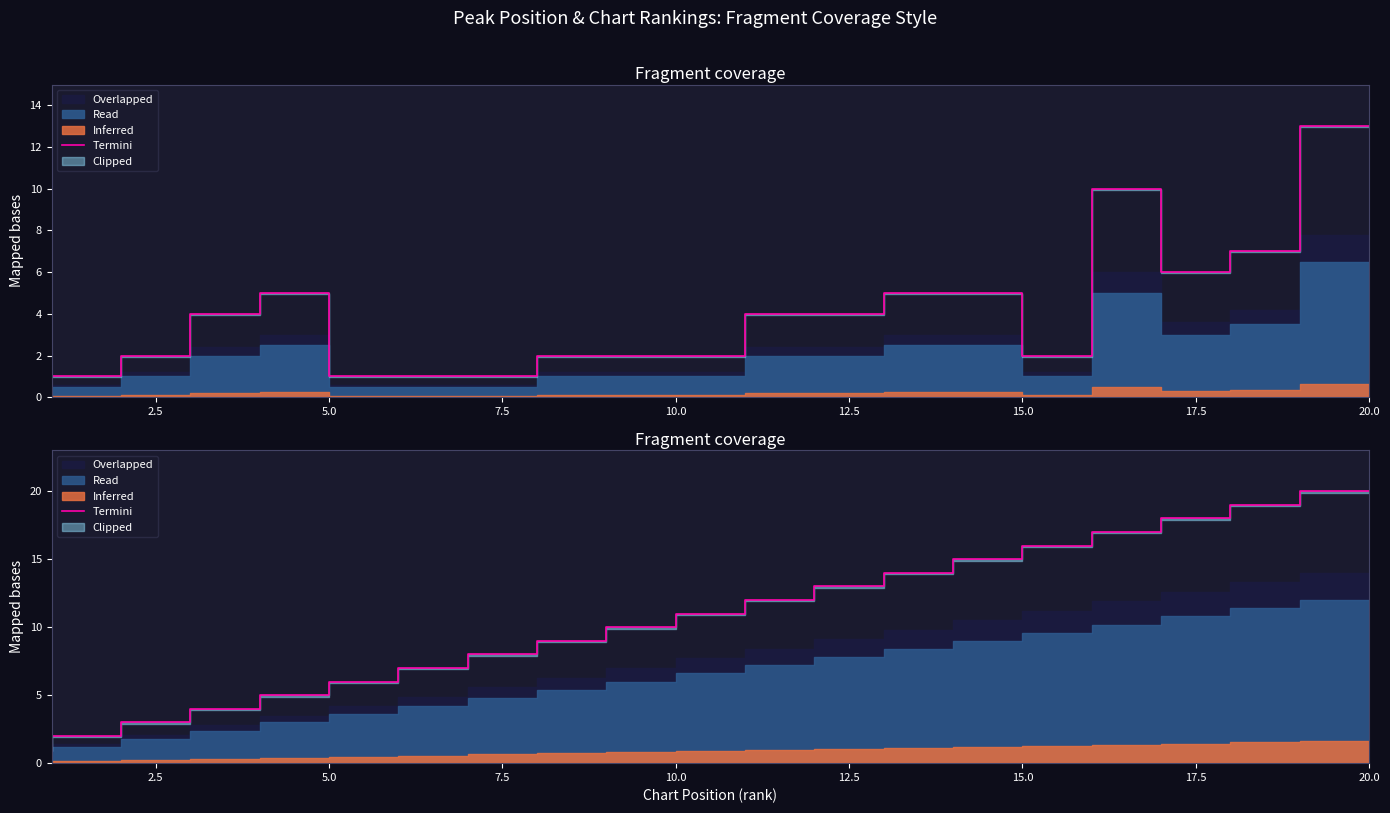

What is the difference between the maximum and second lowest values?

18